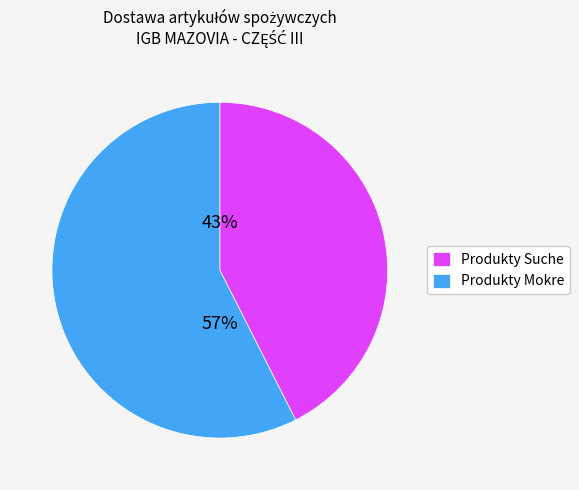

How many slices are in this pie chart?

2